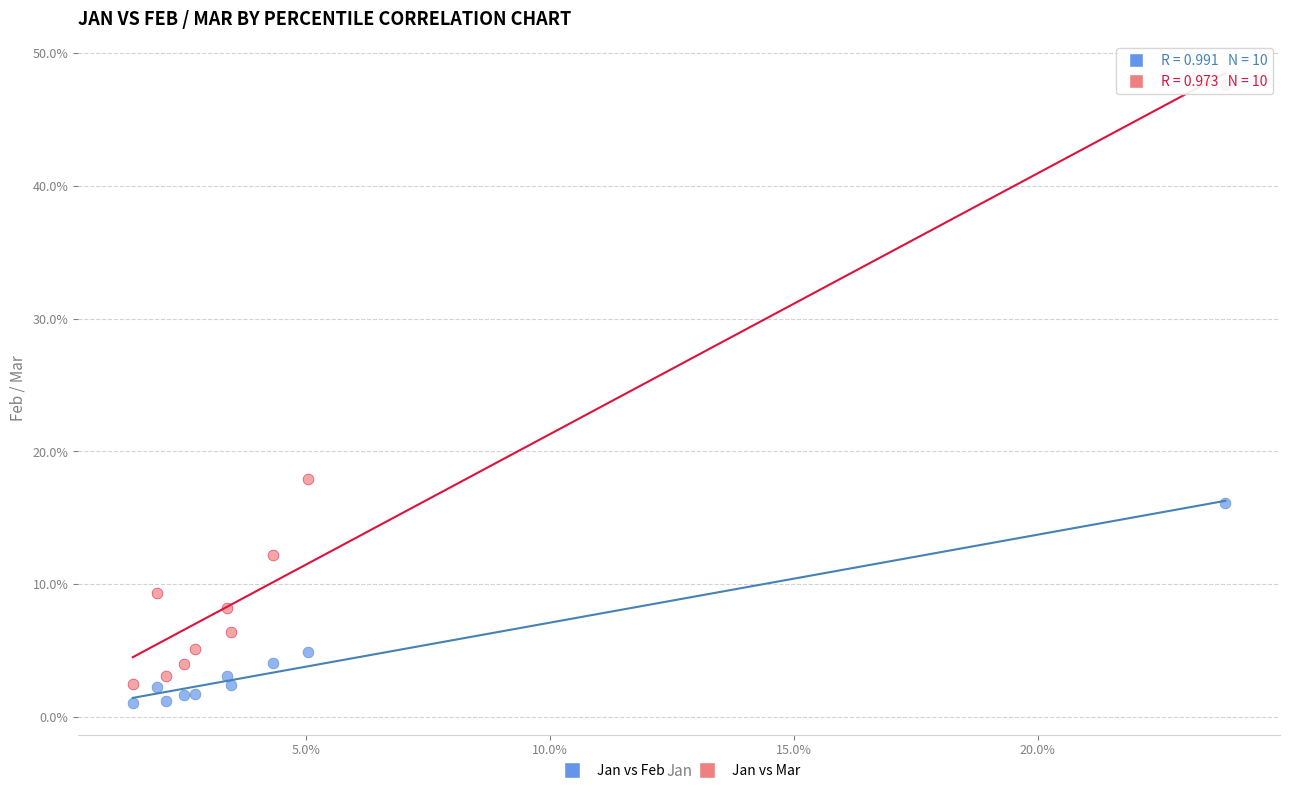

Which series reaches the minimum Y coordinate?

Jan vs Feb